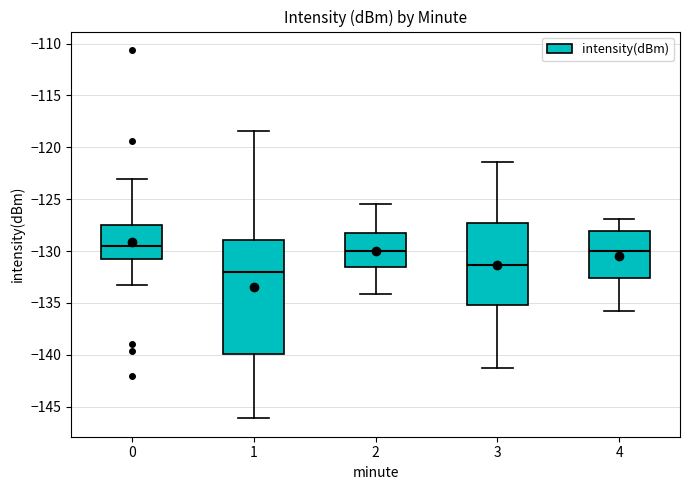

Which box's median line is the lowest?

1